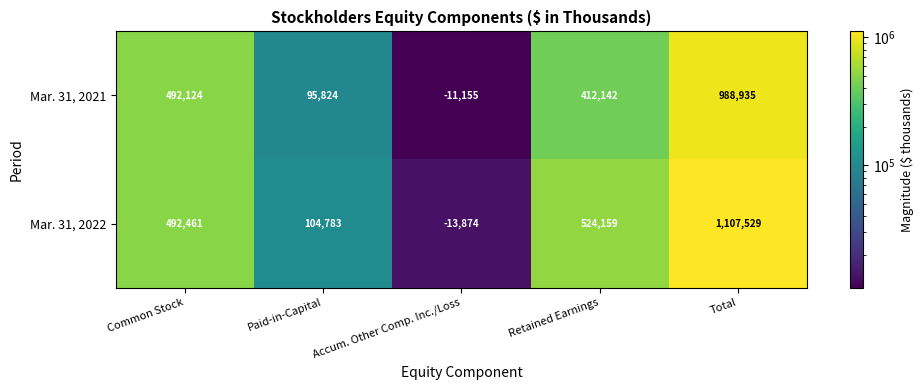

Between Common Stock and Retained Earnings, which series saw the biggest shift?

Mar. 31, 2021